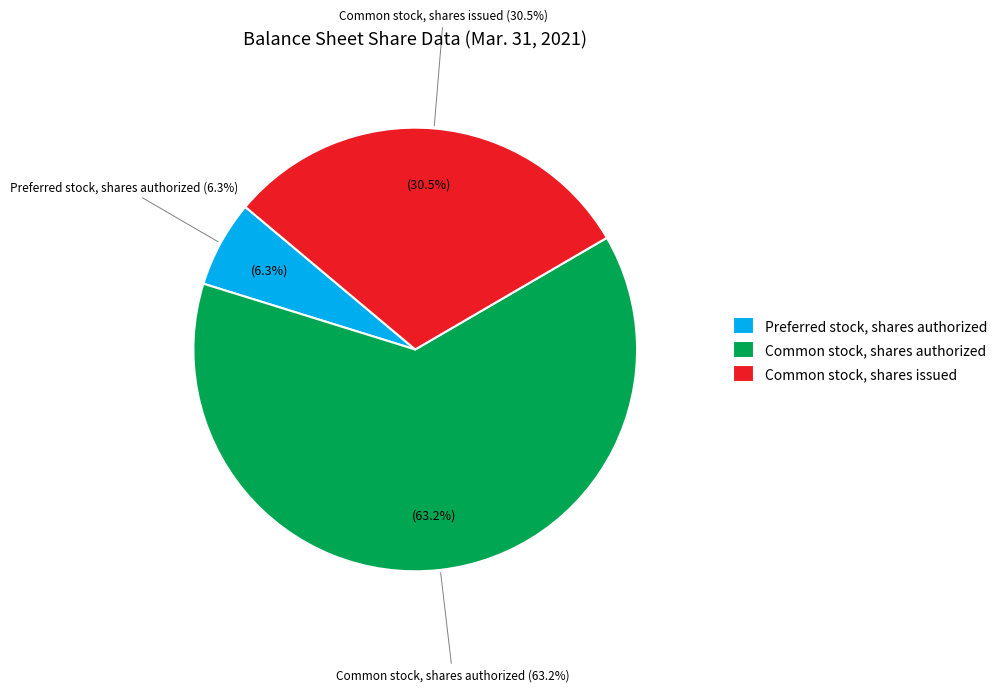

Rank the categories by value from lowest to highest.

Preferred stock, shares authorized, Common stock, shares issued, Common stock, shares authorized